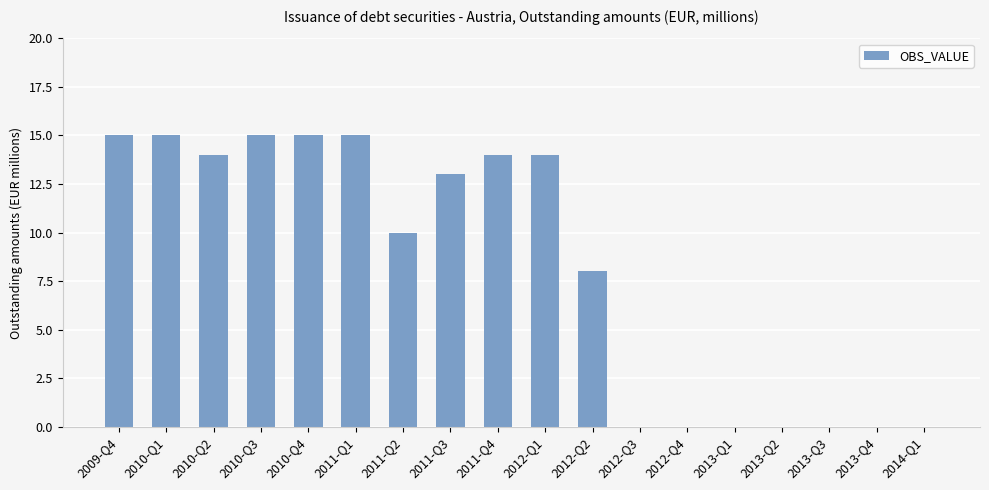

Is it true that the value at 2011-Q3 is 4?

False